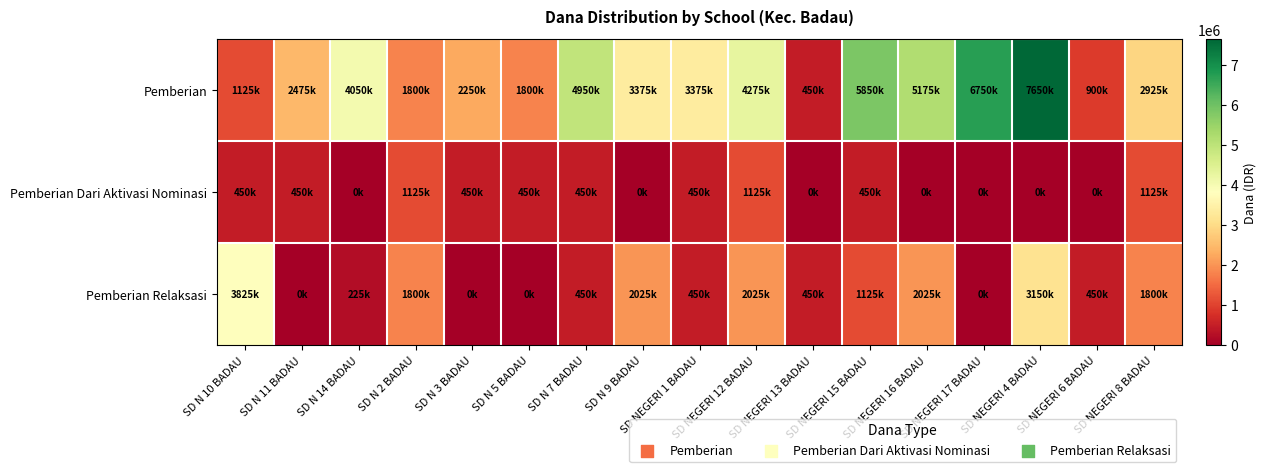

At which category does the chart reach its peak across all series?

SD NEGERI 4 BADAU